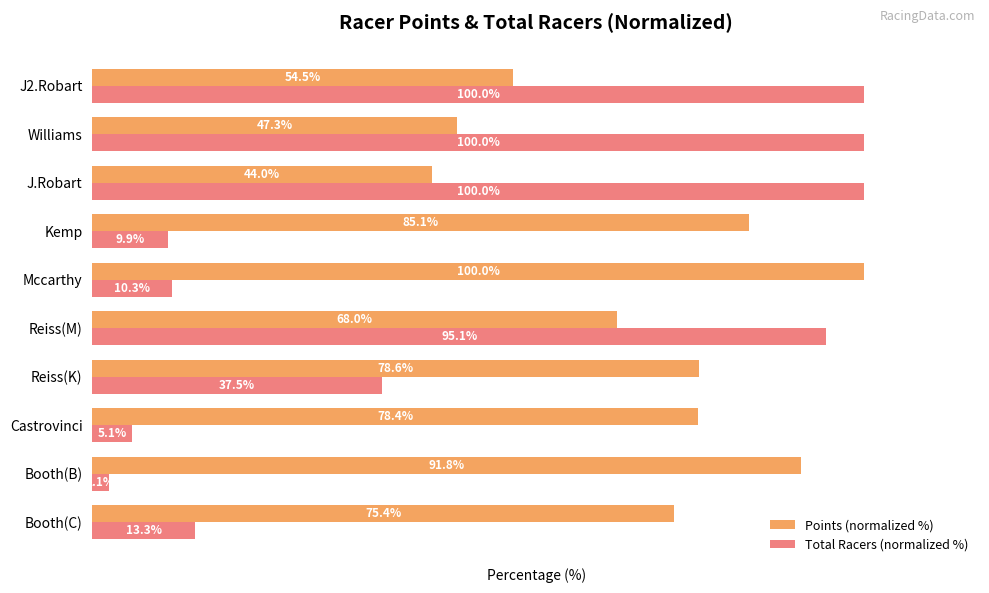

Which series has the largest range (max minus min)?

Total Racers (normalized %)